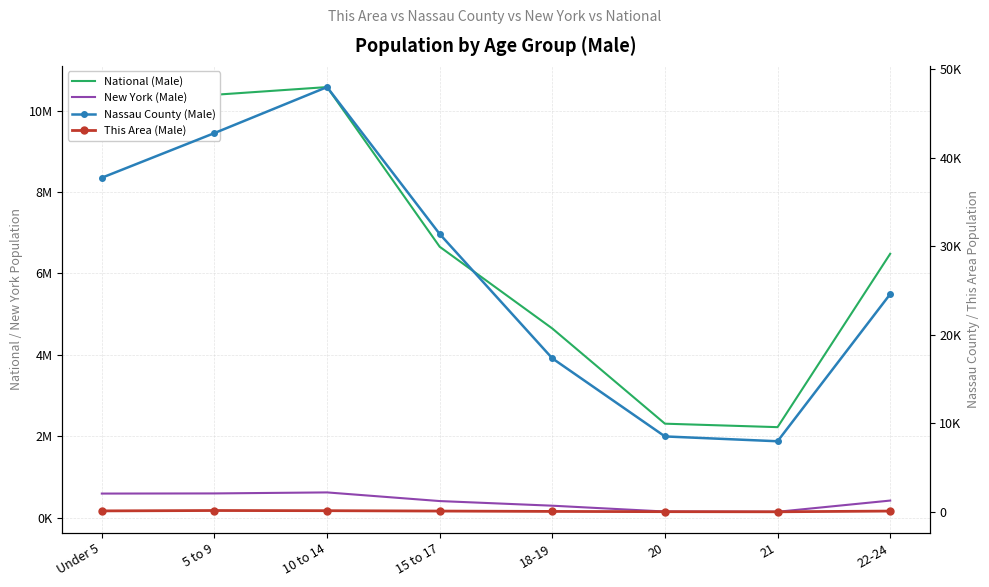

True or false: Nassau County (Male) has a value of 56251 at 15 to 17.

False